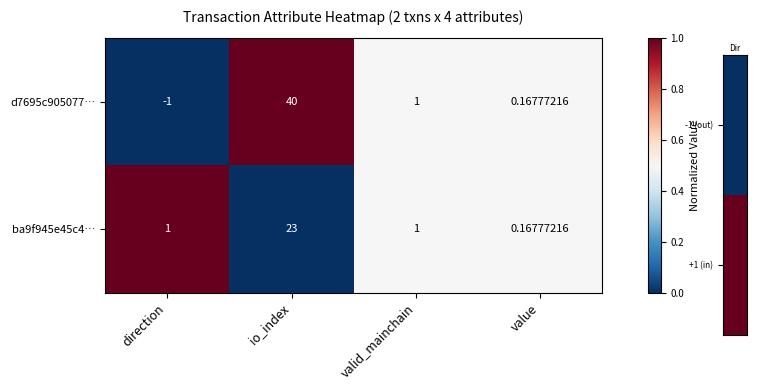

At how many categories does at least one series exceed 0?

4